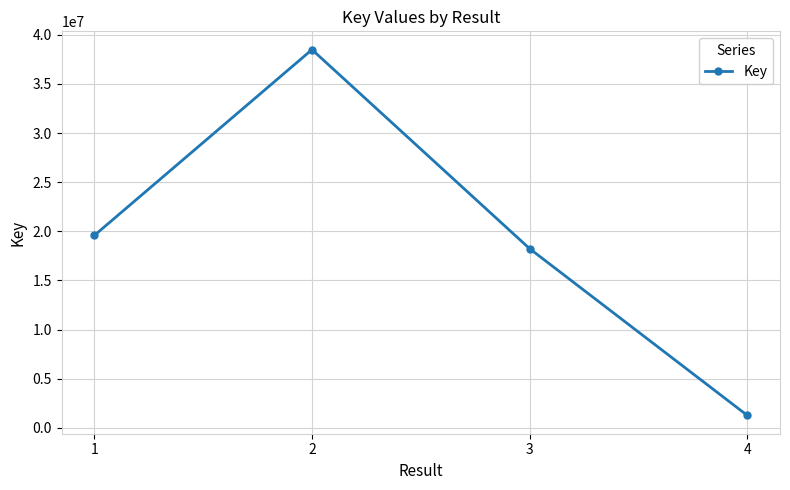

At which label is the value closest to 19878790?

1